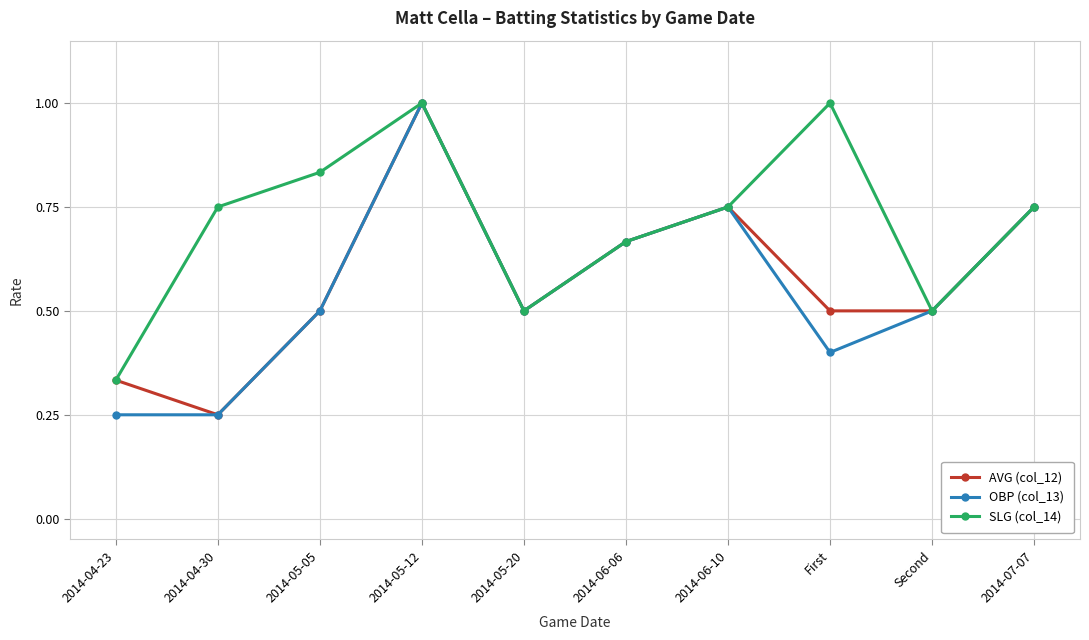

At which label does SLG (col_14) reach its minimum?

2014-04-23